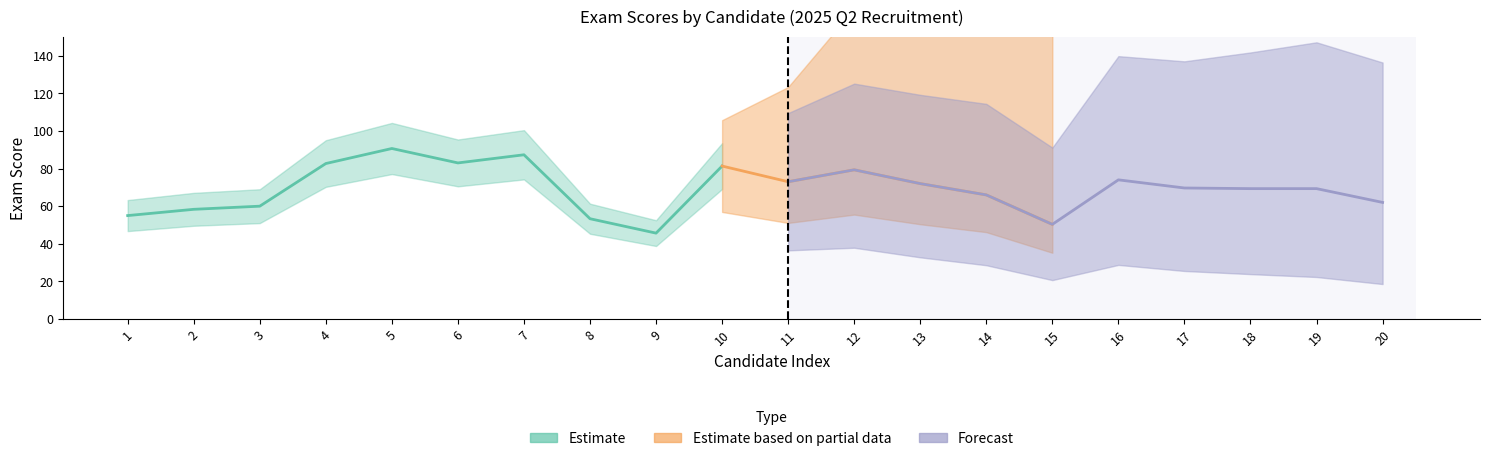

True or false: Estimate and Forecast cross at least once.

False